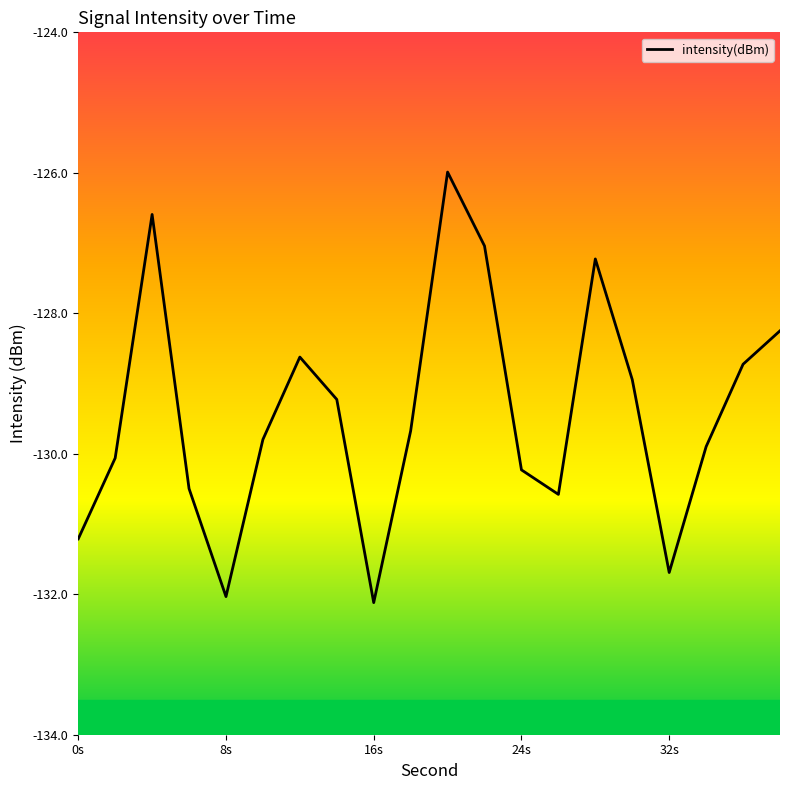

What is the smallest value displayed?

-132.1